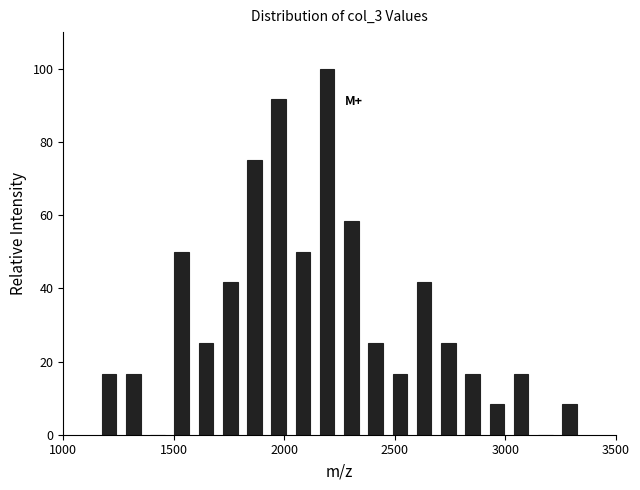

Read against the x-axis, roughly where is the centre of the tallest bar?

2200